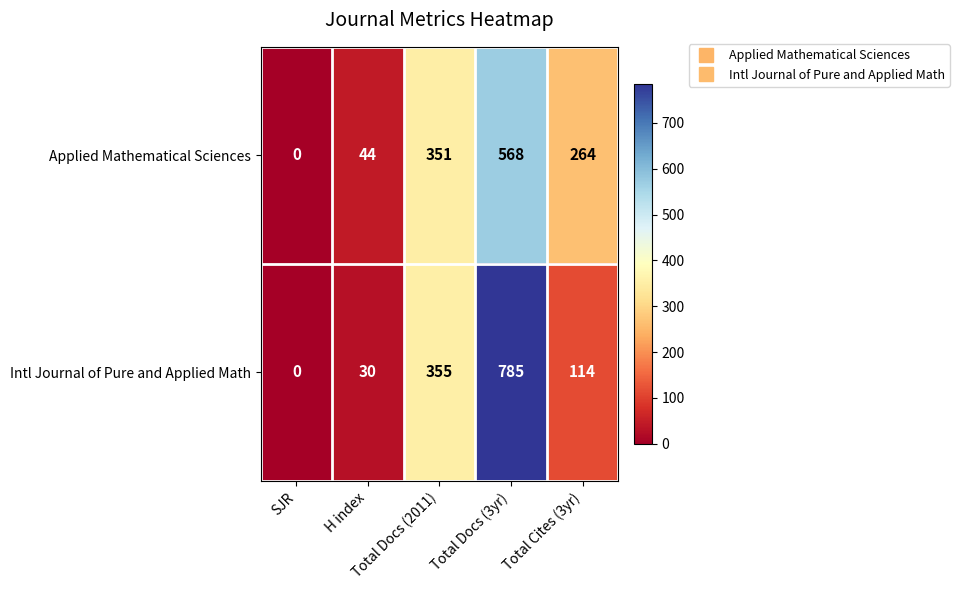

List the series in order of their peak value, highest first.

Intl Journal of Pure and Applied Math, Applied Mathematical Sciences